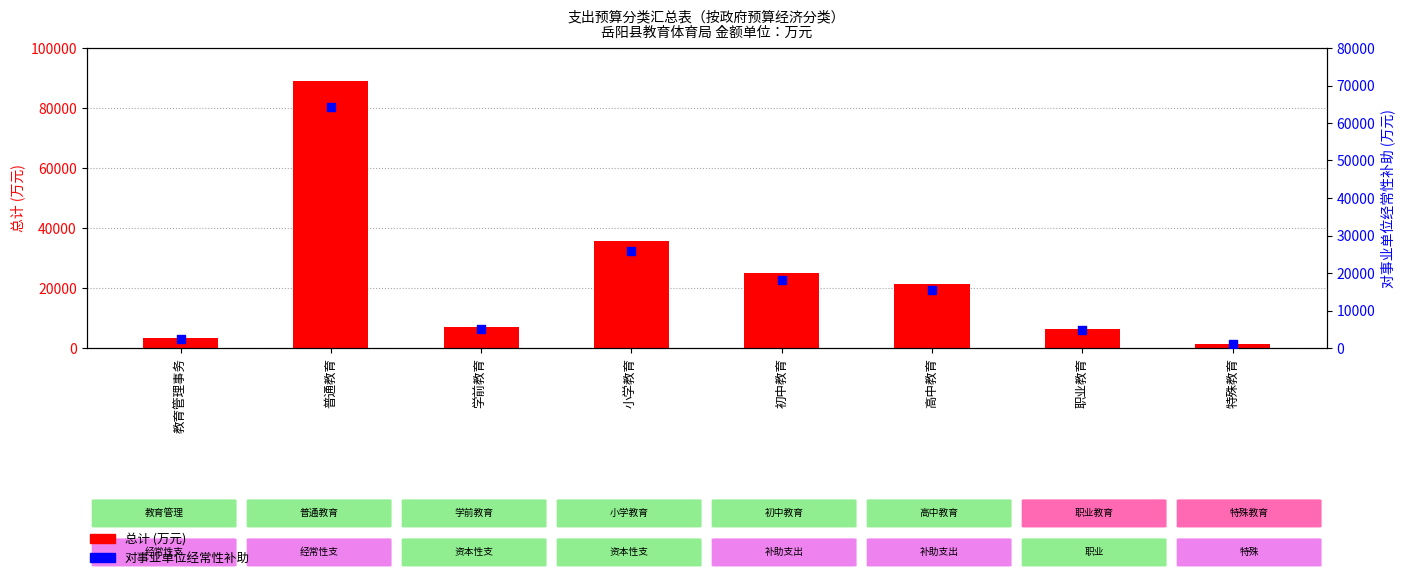

Is the value of 总计(万元) at 高中教育 greater than the value of 对事业单位经常性补助 at 普通教育?

No